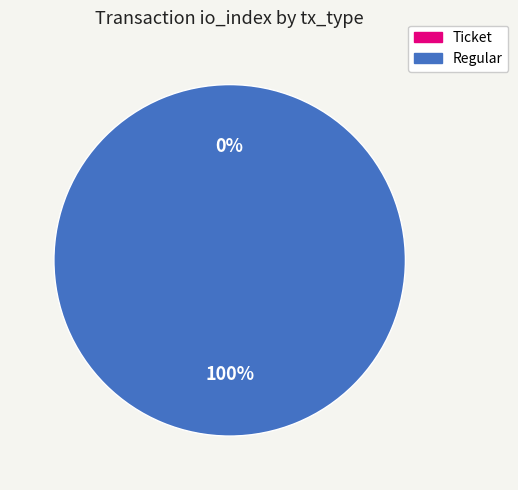

The Regular slice represents 100% of the pie. True or false?

True